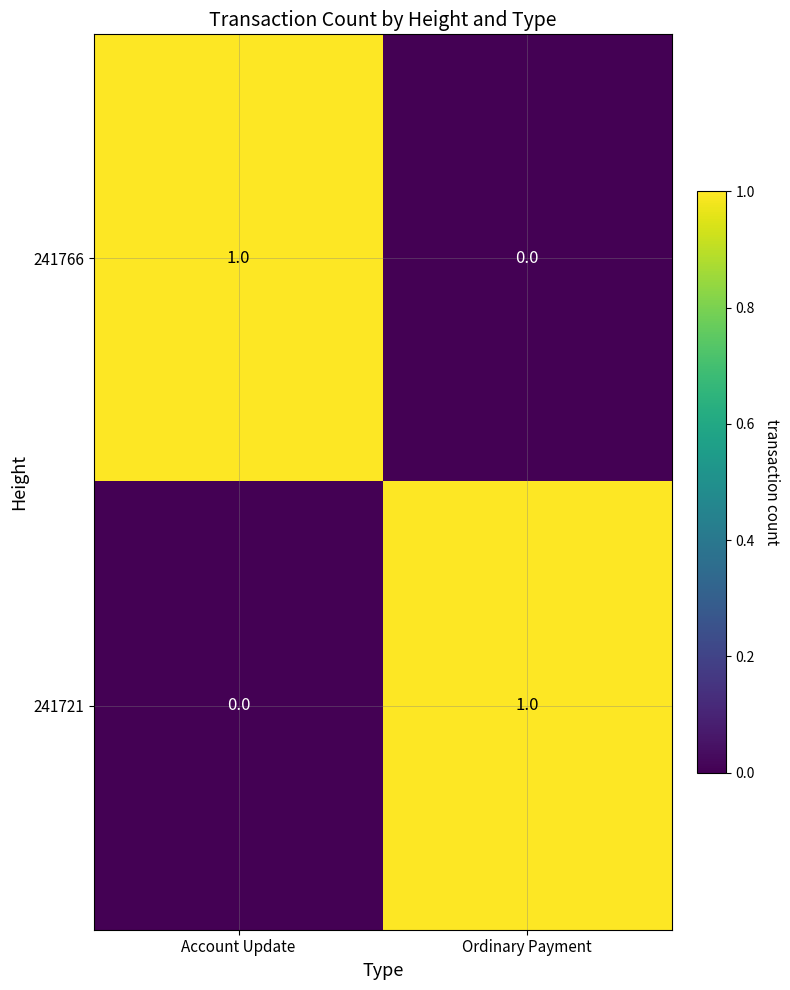

Which category has the lowest value in the 241721 series?

Account Update